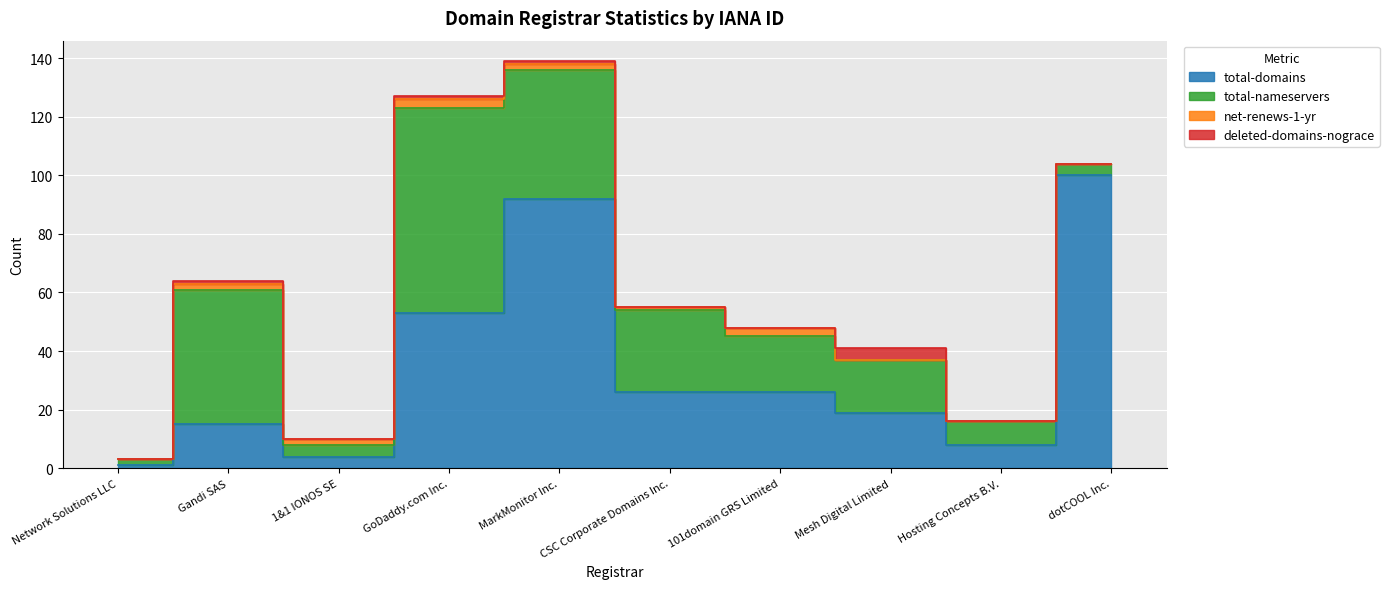

In deleted-domains-nograce, how many points are lower than both neighbors (excluding endpoints)?

1